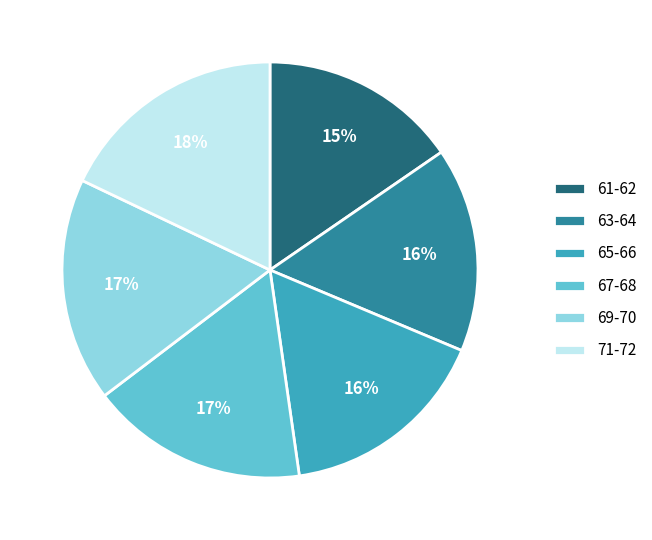

Which has a higher value, 65-66 or 61-62?

65-66